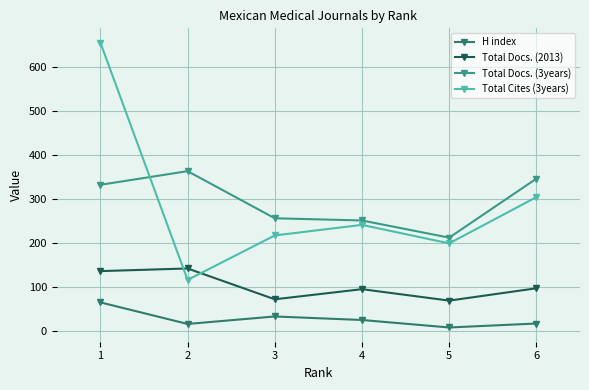

In H index, how many points are higher than both neighbors (excluding endpoints)?

1